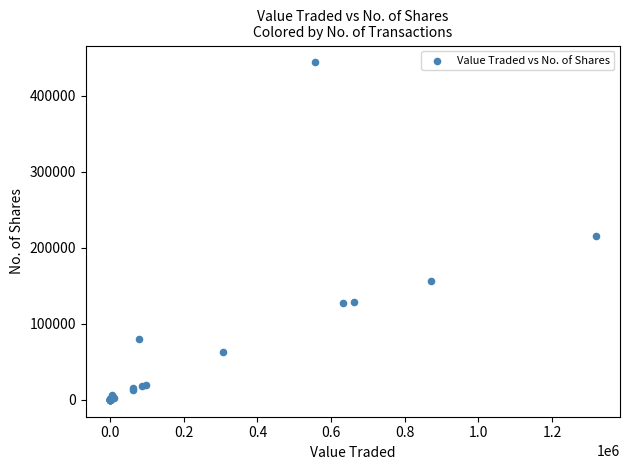

What Y value in the scatter plot is closest to 221842?

214993